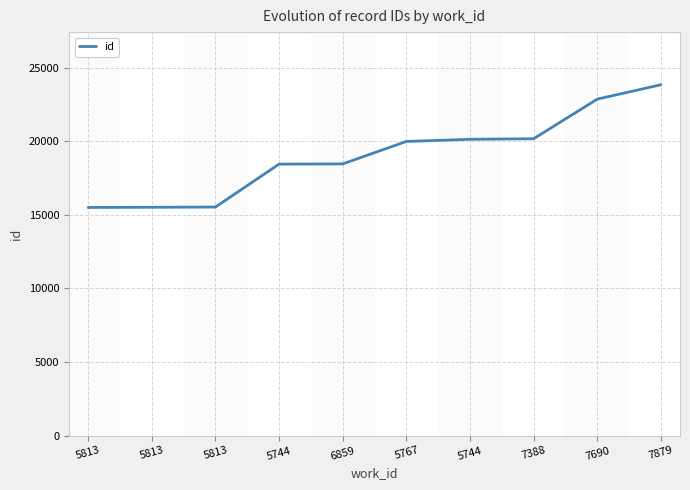

What is the value of the 1st point from the left?

15499